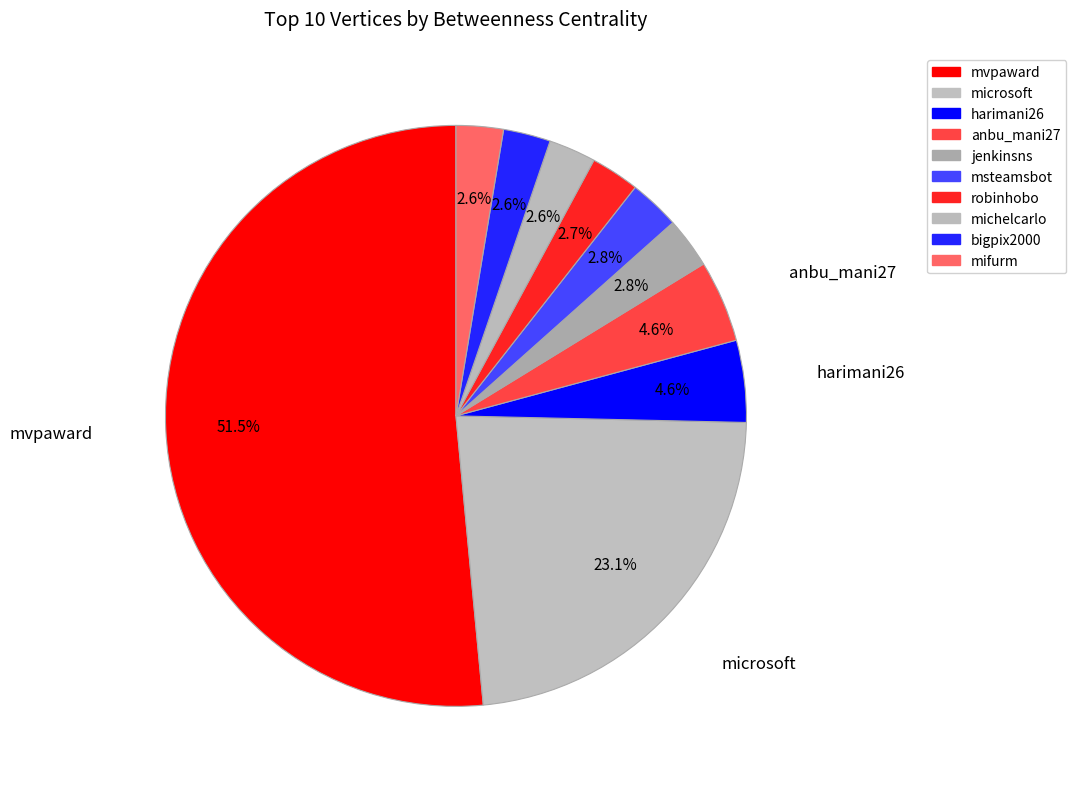

How many segments does this pie chart have?

10